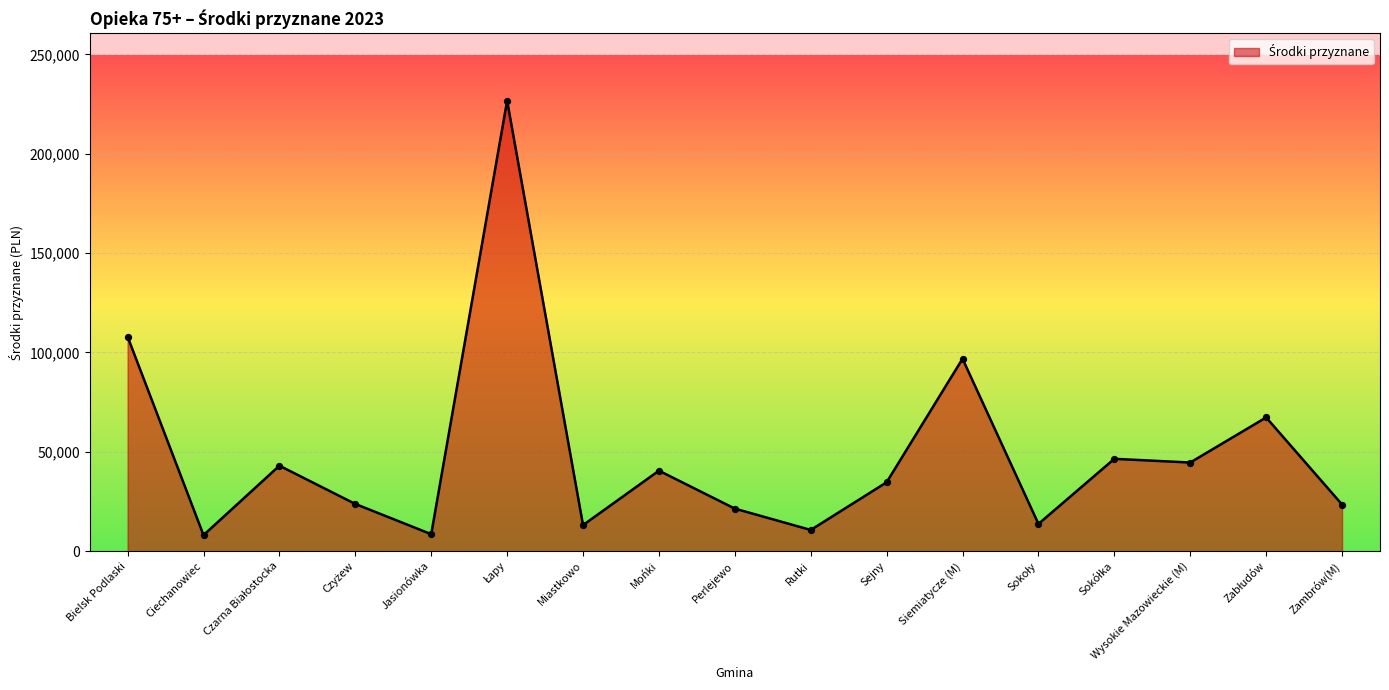

Approximately how many times larger is the value at Rutki compared to Miastkowo?

0.8